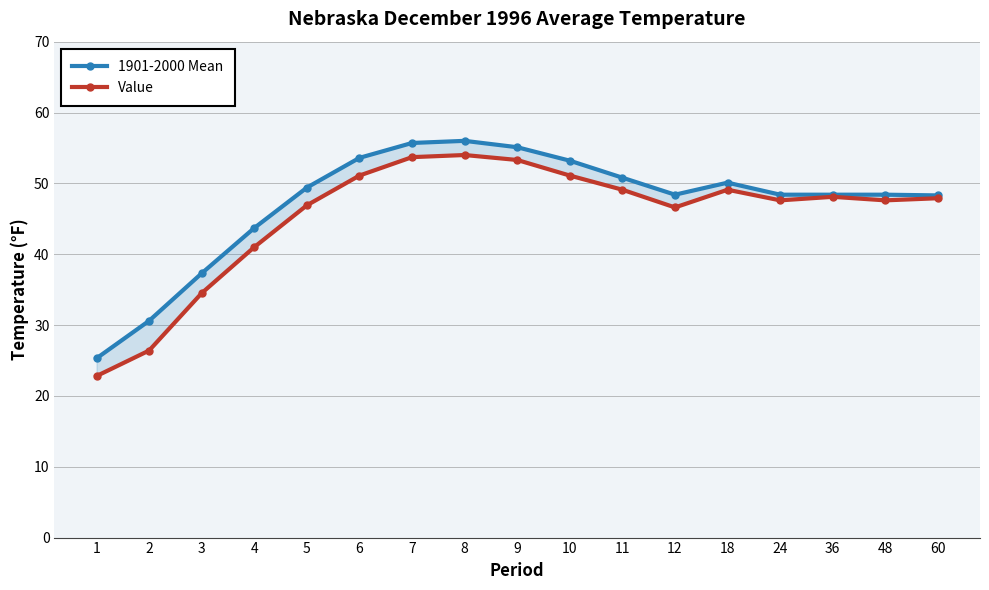

True or false: 1901-2000 Mean and Value intersect in this chart.

False